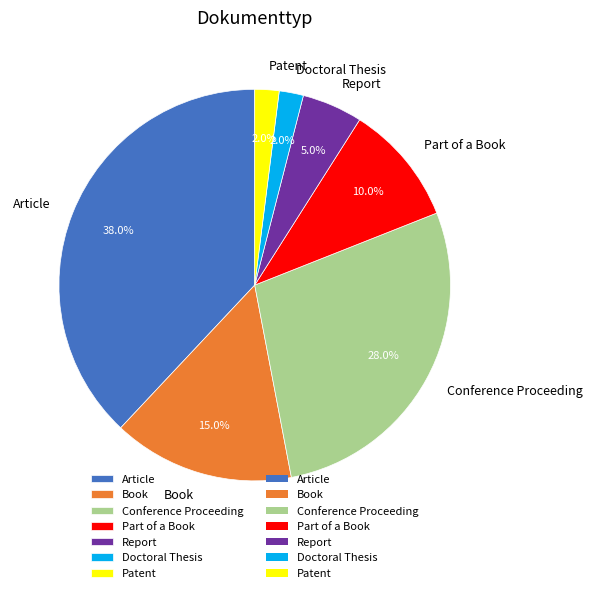

What is the largest slice in the pie chart?

Article